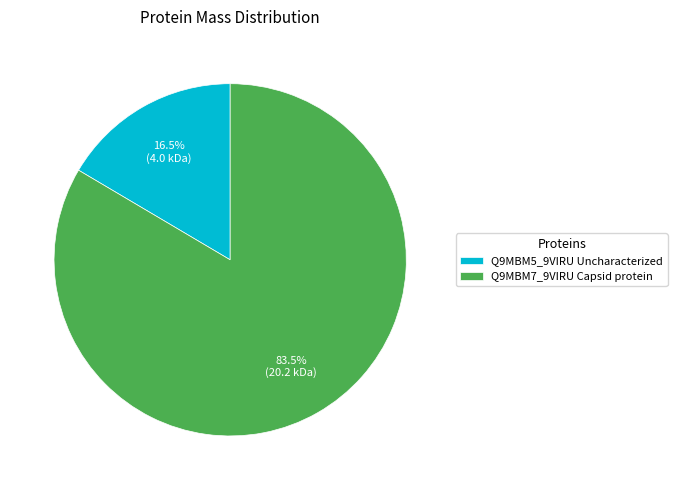

Between Q9MBM5_9VIRU Uncharacterized and Q9MBM7_9VIRU Capsid protein, which is larger?

Q9MBM7_9VIRU Capsid protein